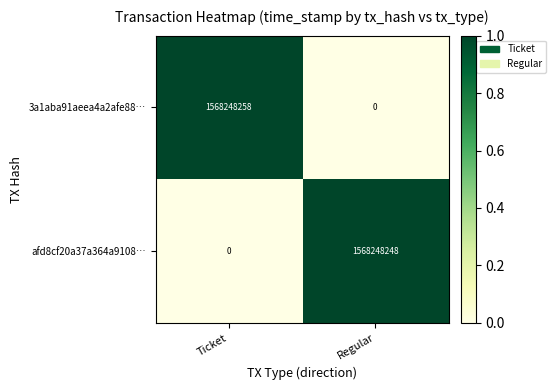

How many data points in 3a1aba91aeea4a2afe88… are less than 1568248258?

1